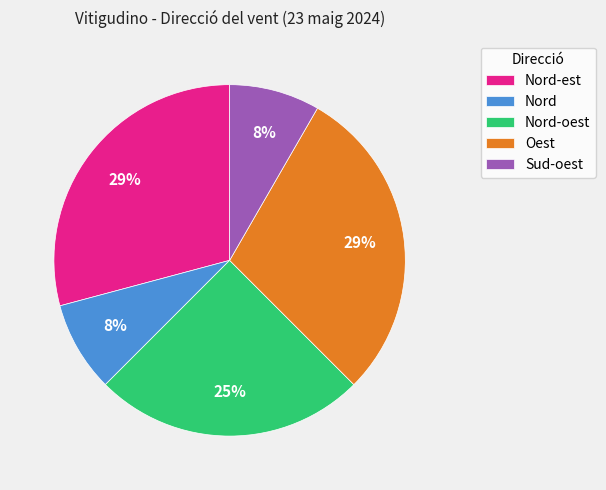

Does Nord-est account for over 50% of the chart?

No